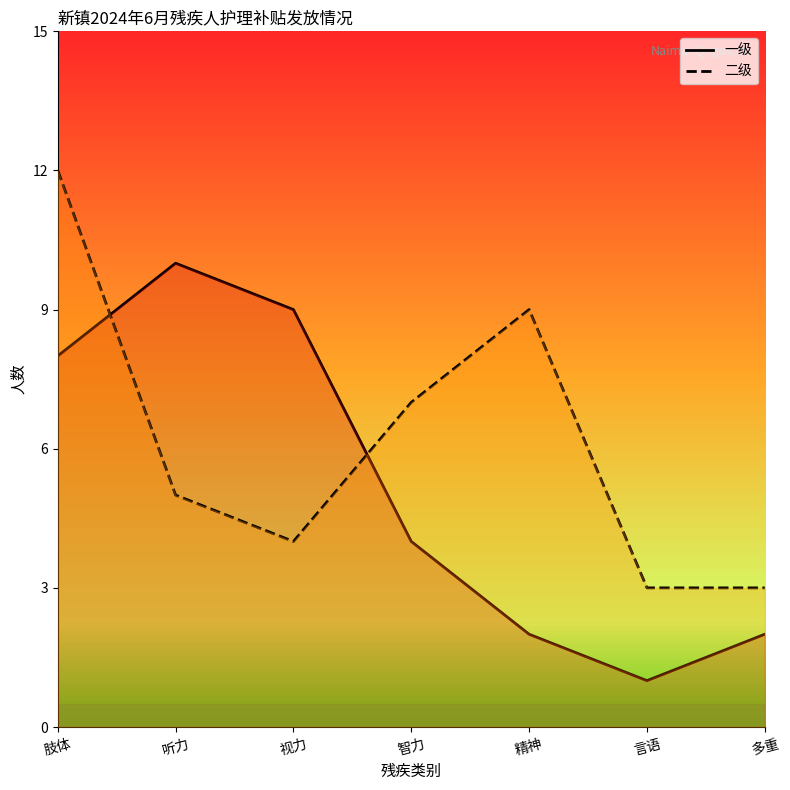

Which series has the largest total across all categories?

二级